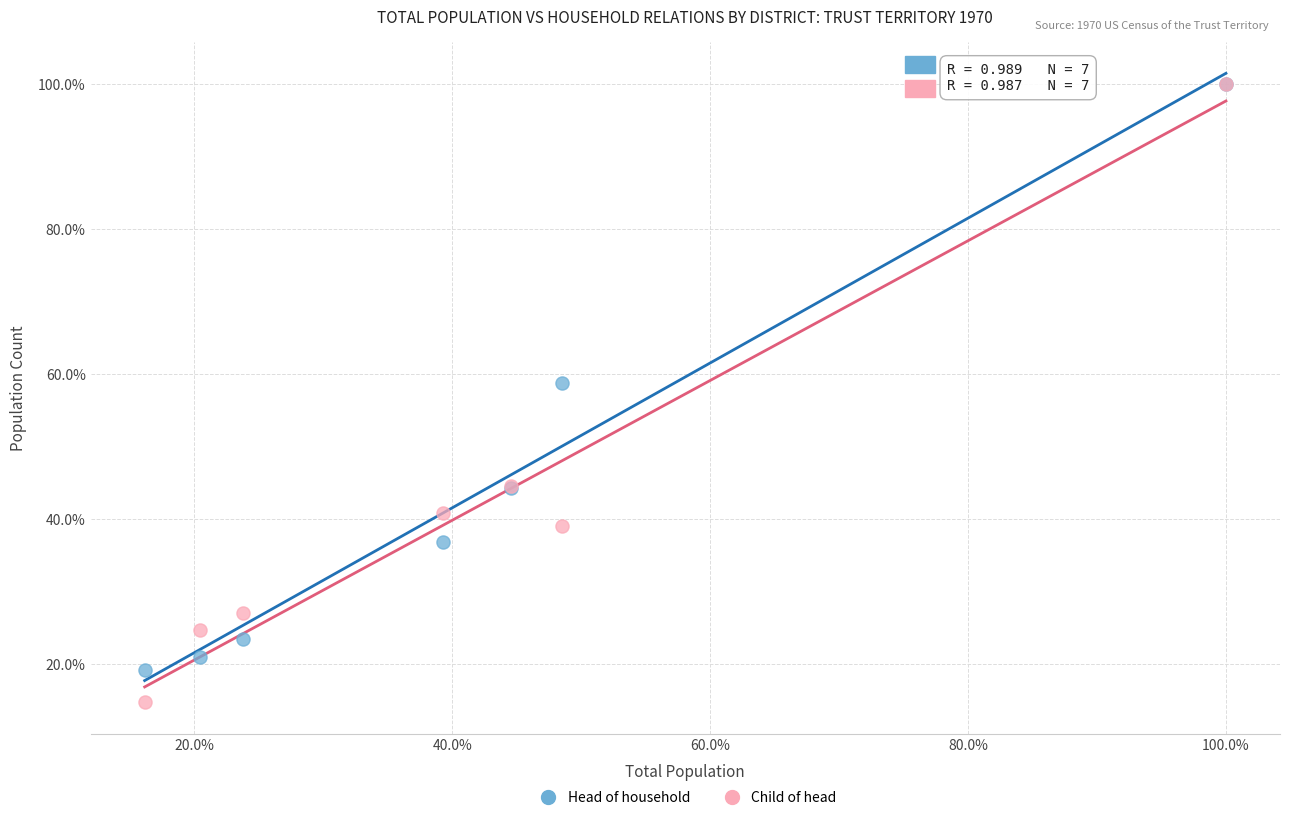

Which series has the widest spread of Y values?

Child of head